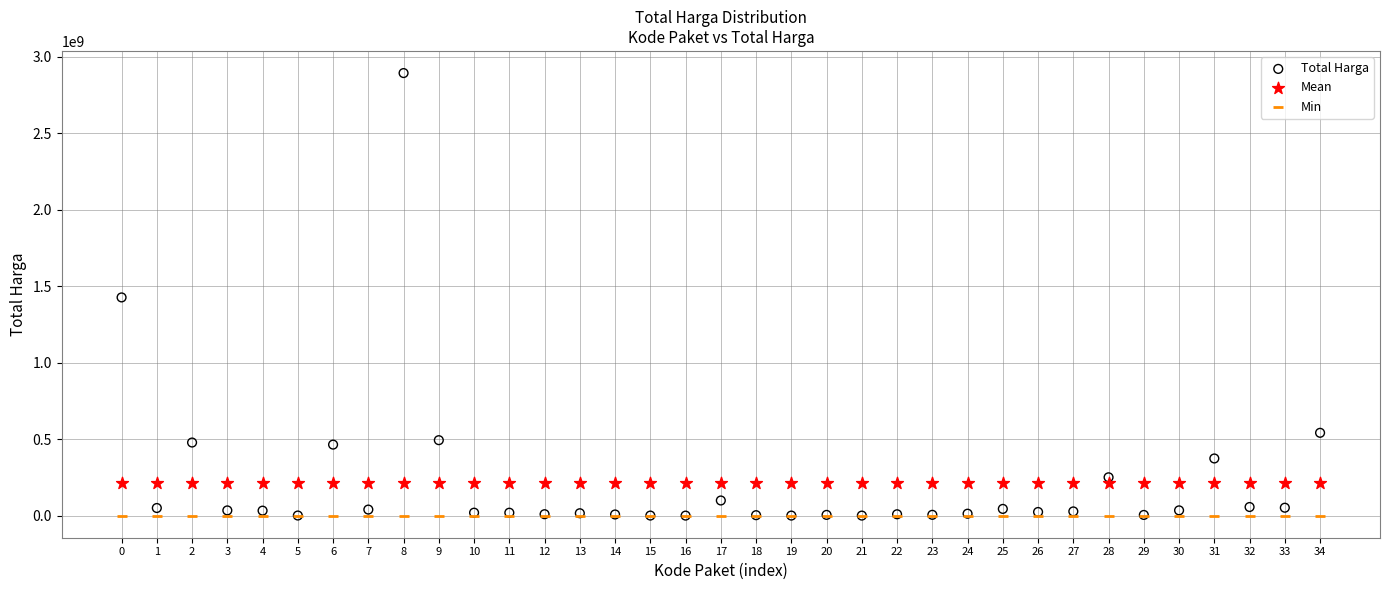

What are all the series names shown in the legend?

Total Harga, Mean, Min